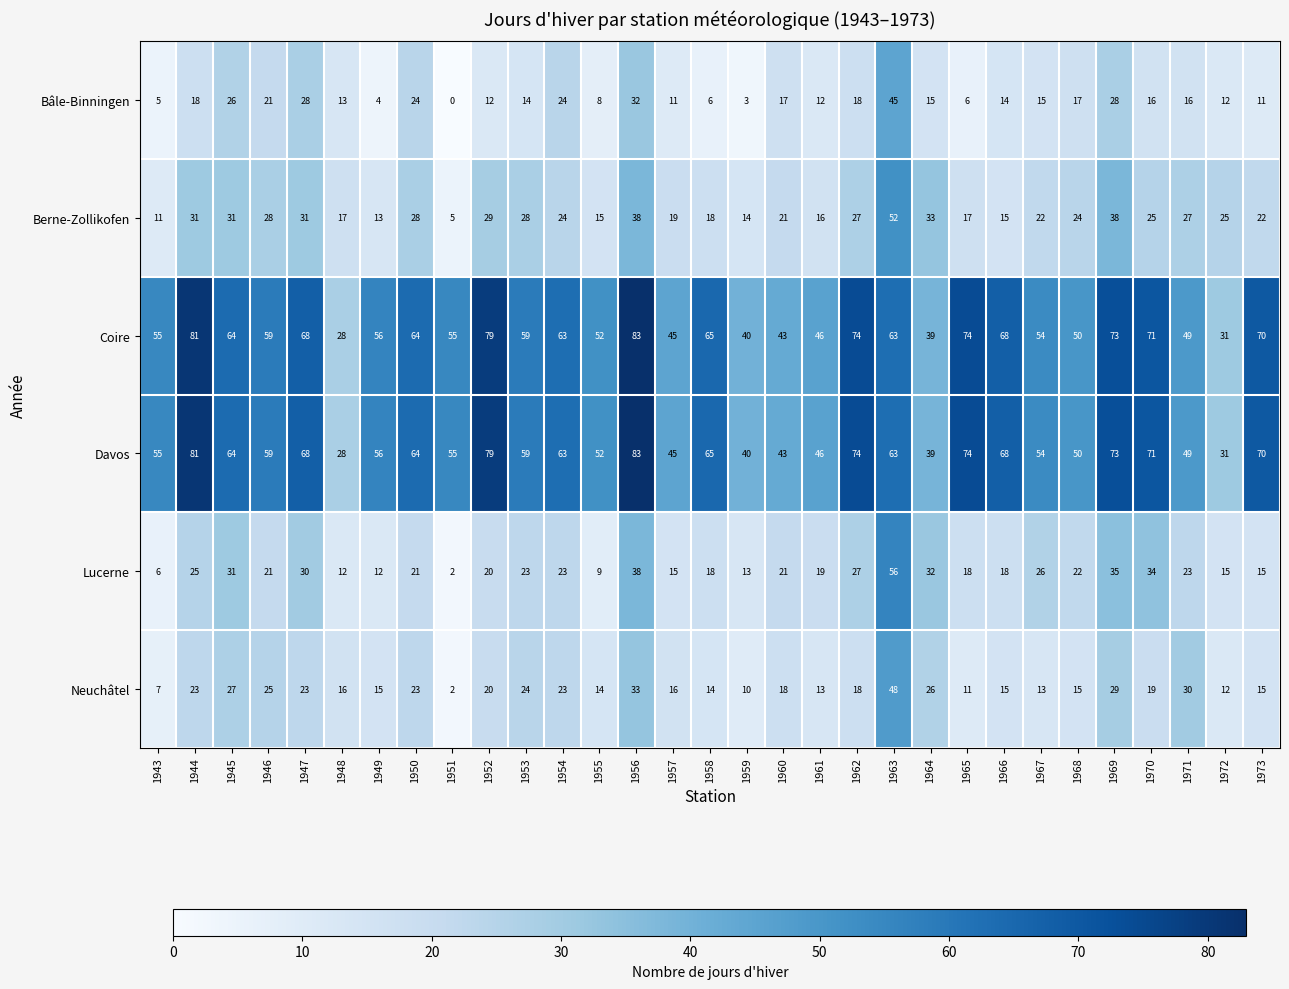

How many distinct data groups are displayed?

6